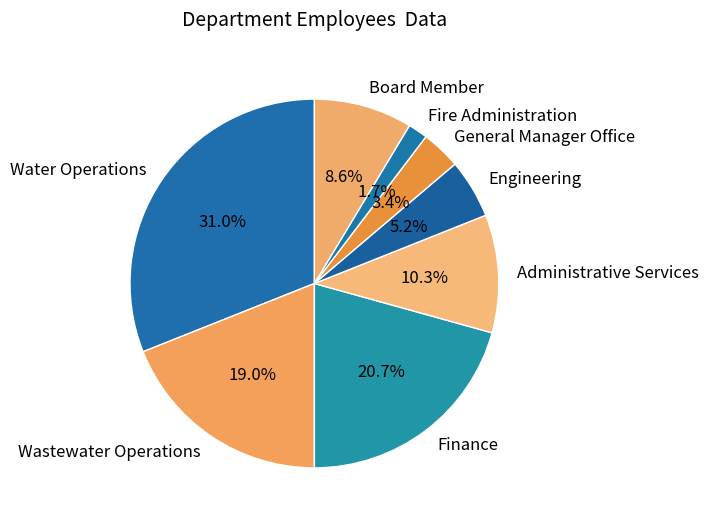

To the nearest percent, what is the combined percentage of Wastewater Operations and Water Operations?

50%